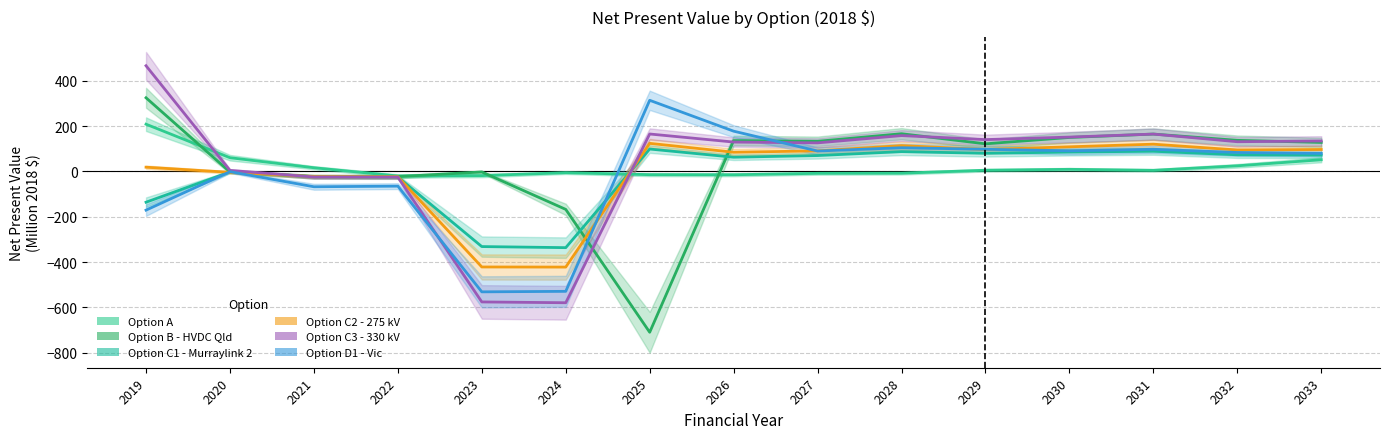

At how many categories does at least one series exceed -526?

15